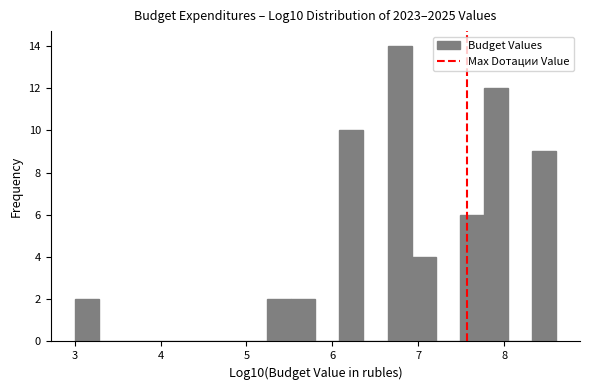

Around what value on the x-axis is the tallest bar? Give the approximate position of its centre, as read against the axis.

6.8